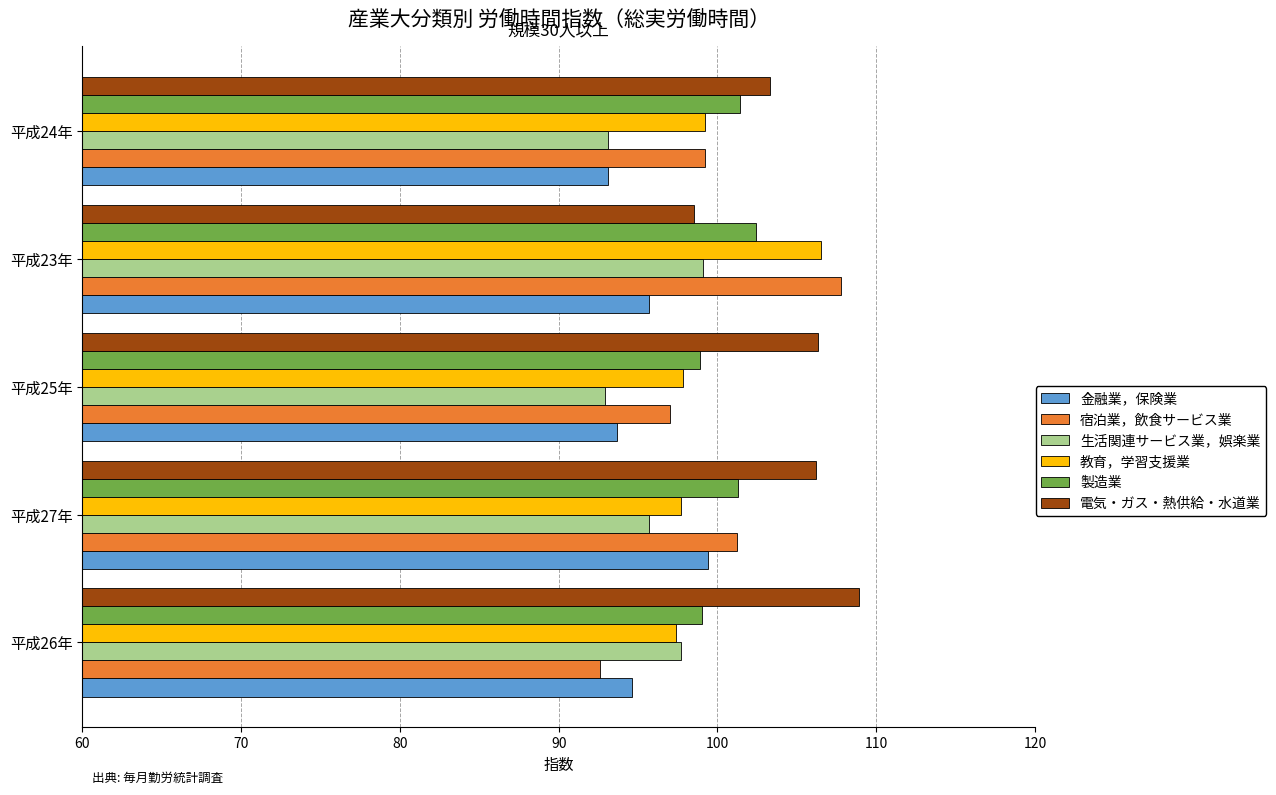

What is the difference between the maximum and second lowest values in the 宿泊業，飲食サービス業 series?

10.8